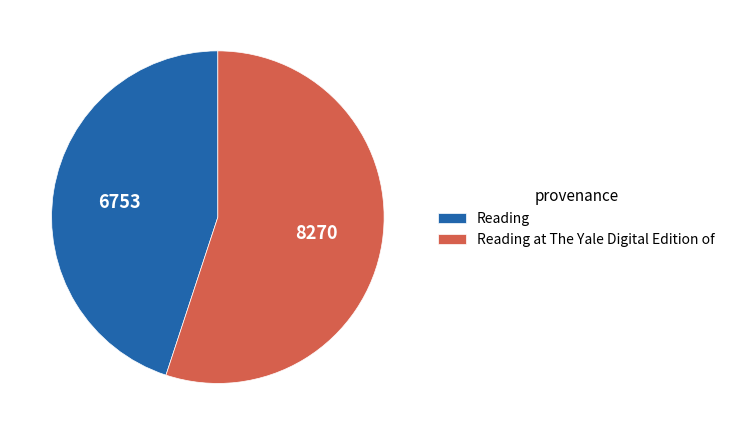

Does Reading account for over 50% of the chart?

No